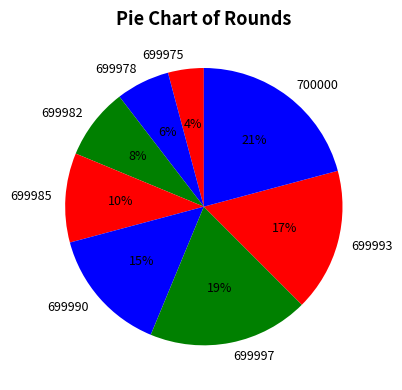

Does any single category account for the majority?

No